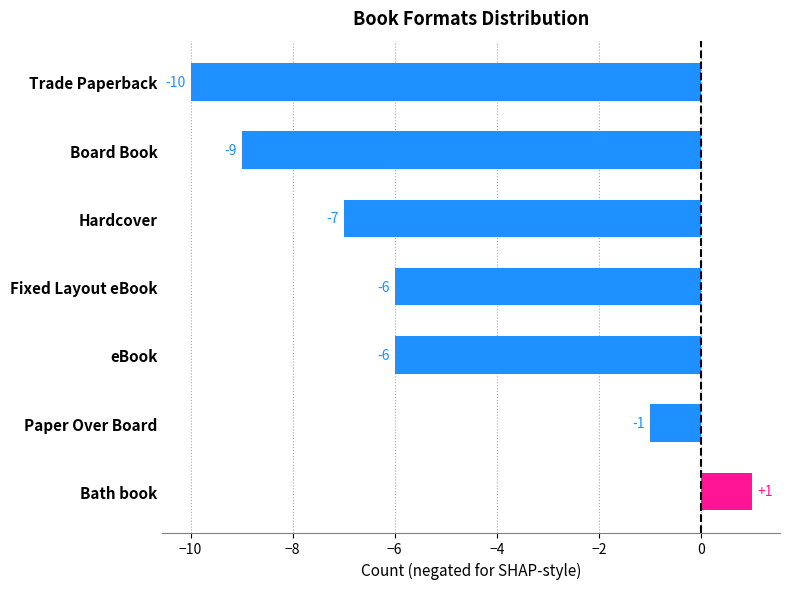

Reading top to bottom, what are all the values shown in this chart?

-10	-9	-7	-6	-6	-1	1